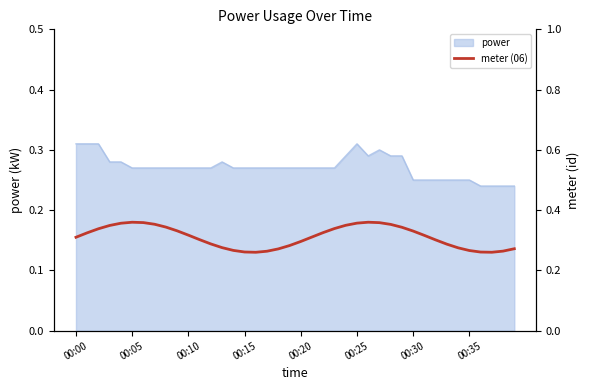

What position from the left is 00:05?

2